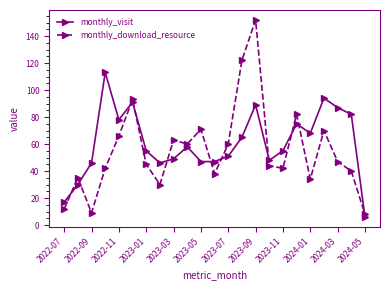

What is the value of the monthly_visit point at the 4th from the left?

113